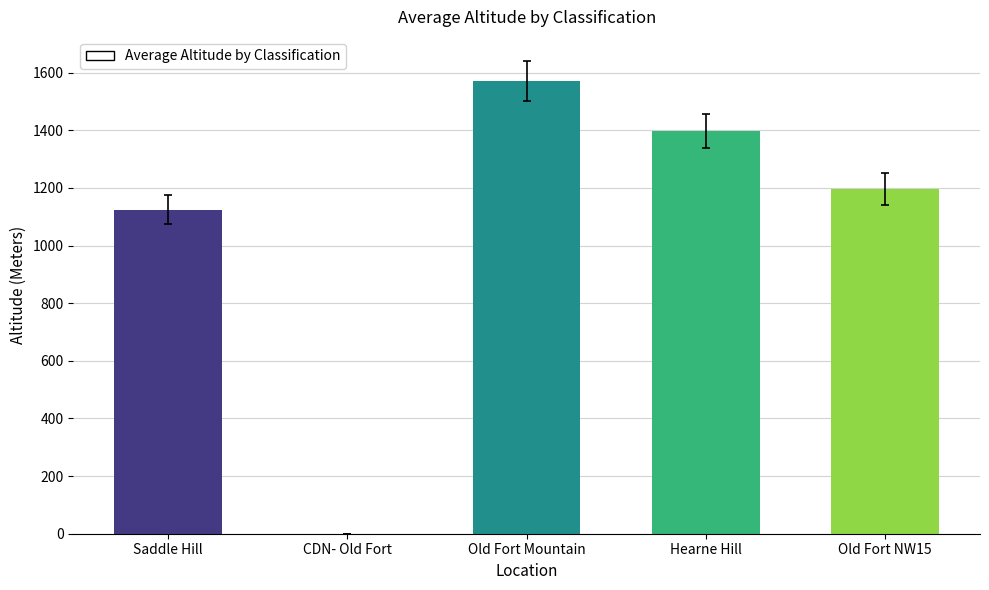

The value at Old Fort NW10 is 1929. True or false?

False